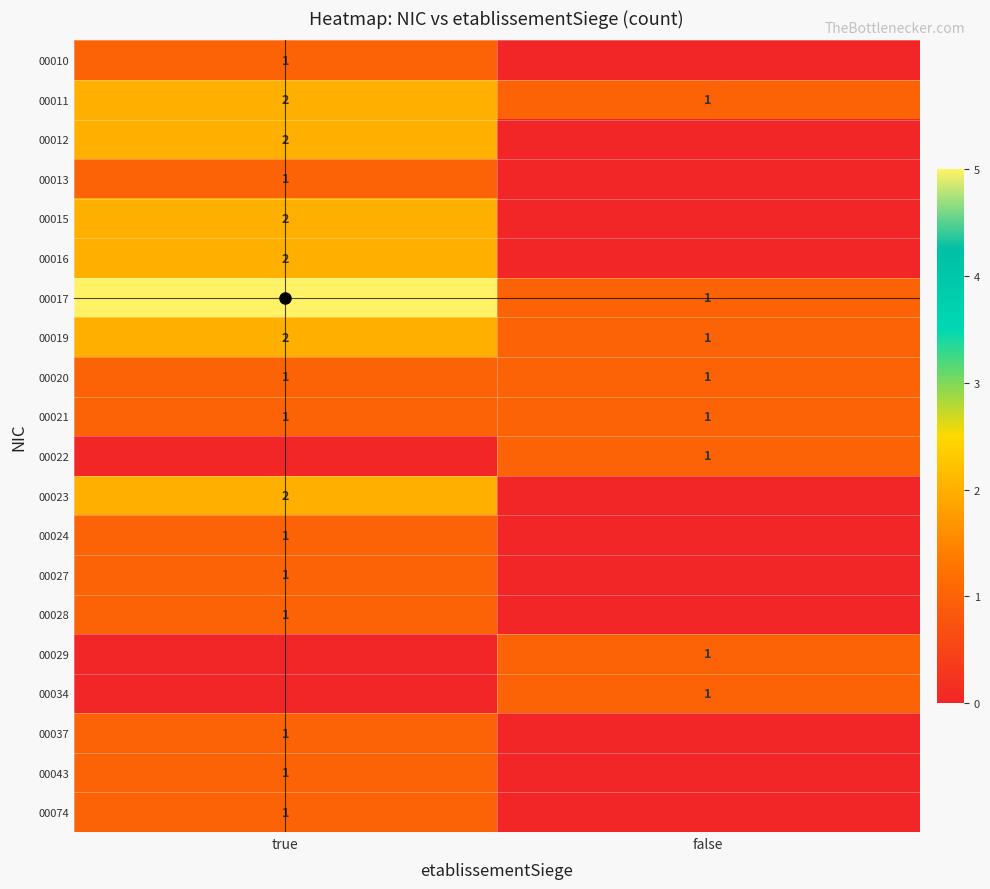

Rank the series by their maximum value, from highest to lowest.

00017, 00011, 00012, 00015, 00016, 00019, 00023, 00010, 00013, 00020, 00021, 00022, 00024, 00027, 00028, 00029, 00034, 00037, 00043, 00074